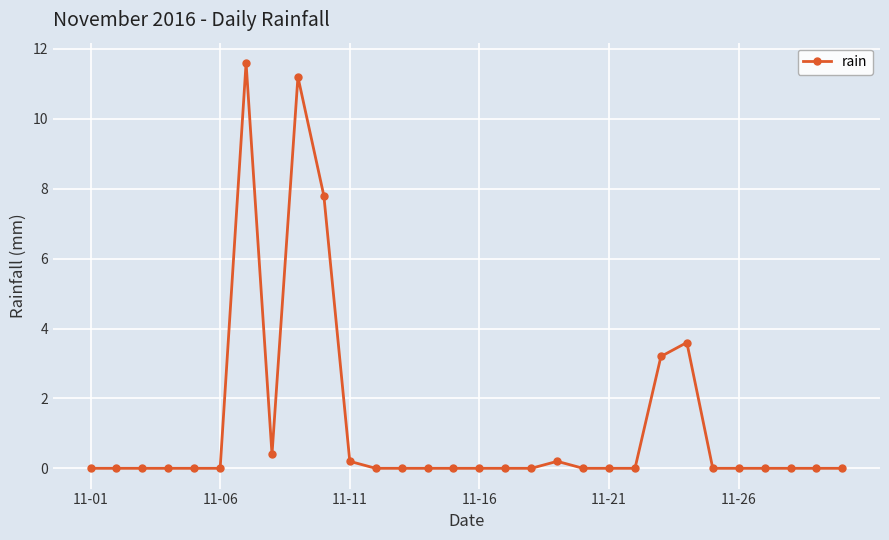

True or false: there are more than 1 points higher than both neighbors.

True